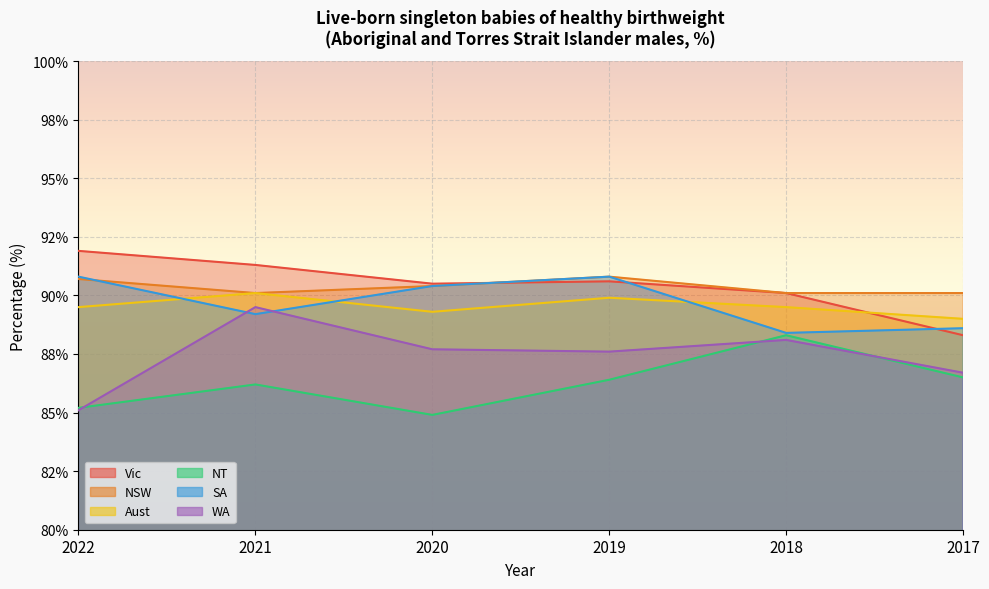

The NSW series shows 90.4 at 2020. True or false?

True